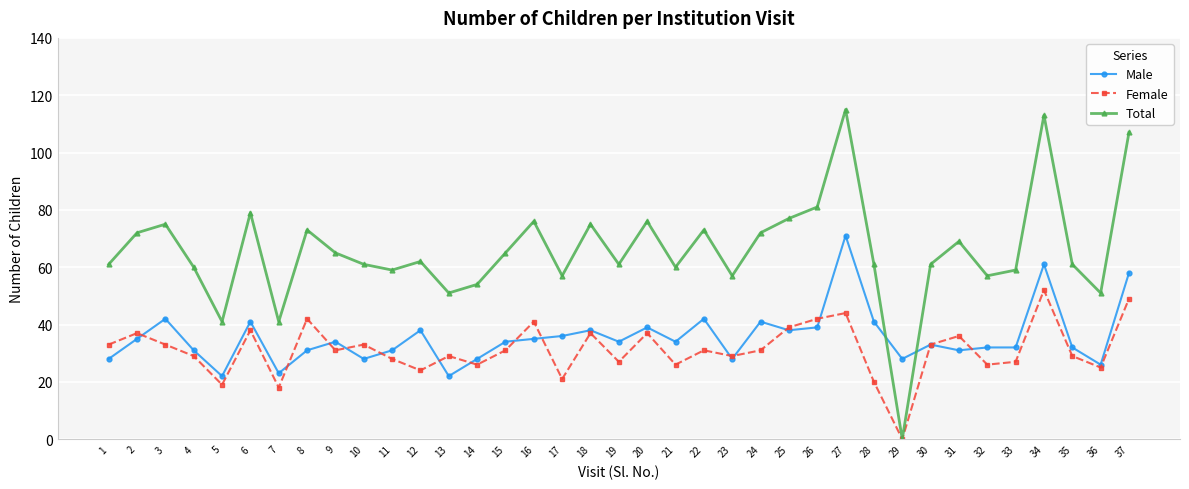

Reading left to right, what are all the values shown in this chart?

Male: 1=28	2=35	3=42	4=31	5=22	6=41	7=23	8=31	9=34	10=28	11=31	12=38	13=22	14=28	15=34	16=35	17=36	18=38	19=34	20=39	21=34	22=42	23=28	24=41	25=38	26=39	27=71	28=41	29=28	30=33	31=31	32=32	33=32	34=61	35=32	36=26	37=58
Female: 1=33	2=37	3=33	4=29	5=19	6=38	7=18	8=42	9=31	10=33	11=28	12=24	13=29	14=26	15=31	16=41	17=21	18=37	19=27	20=37	21=26	22=31	23=29	24=31	25=39	26=42	27=44	28=20	29=0	30=33	31=36	32=26	33=27	34=52	35=29	36=25	37=49
Total: 1=61	2=72	3=75	4=60	5=41	6=79	7=41	8=73	9=65	10=61	11=59	12=62	13=51	14=54	15=65	16=76	17=57	18=75	19=61	20=76	21=60	22=73	23=57	24=72	25=77	26=81	27=115	28=61	29=0	30=61	31=69	32=57	33=59	34=113	35=61	36=51	37=107